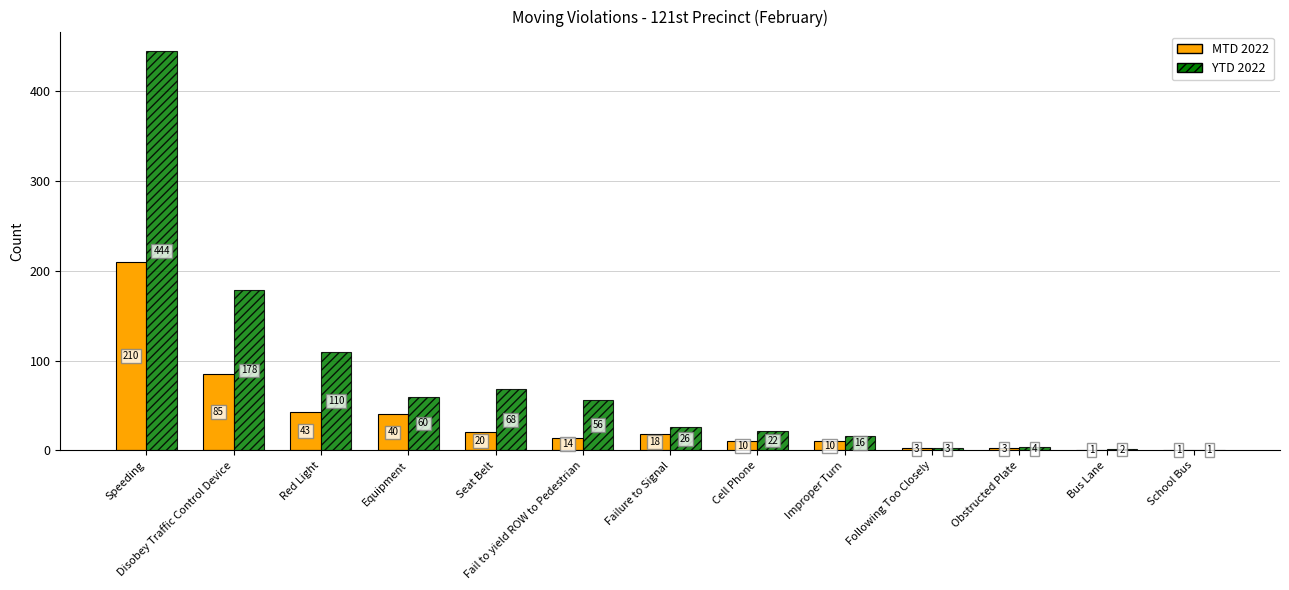

What value does the MTD 2022 series have at Red Light?

43